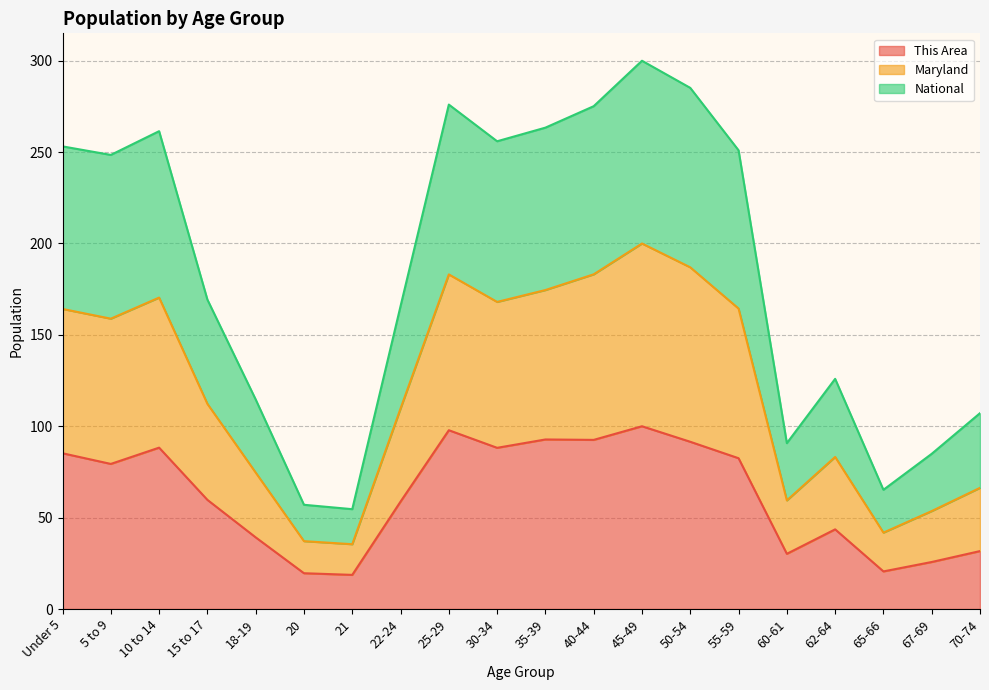

The value of This Area at 67-69 is 12.3. True or false?

False